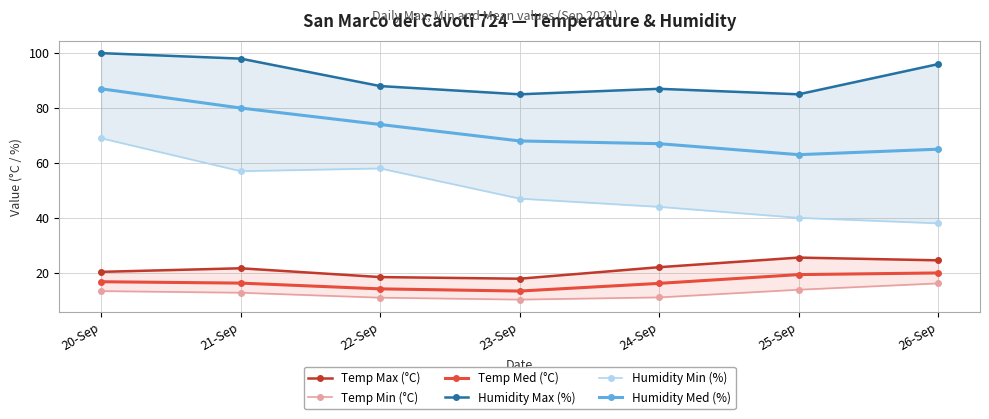

True or false: Temp Max (°C) and Humidity Min (%) cross at least once.

False